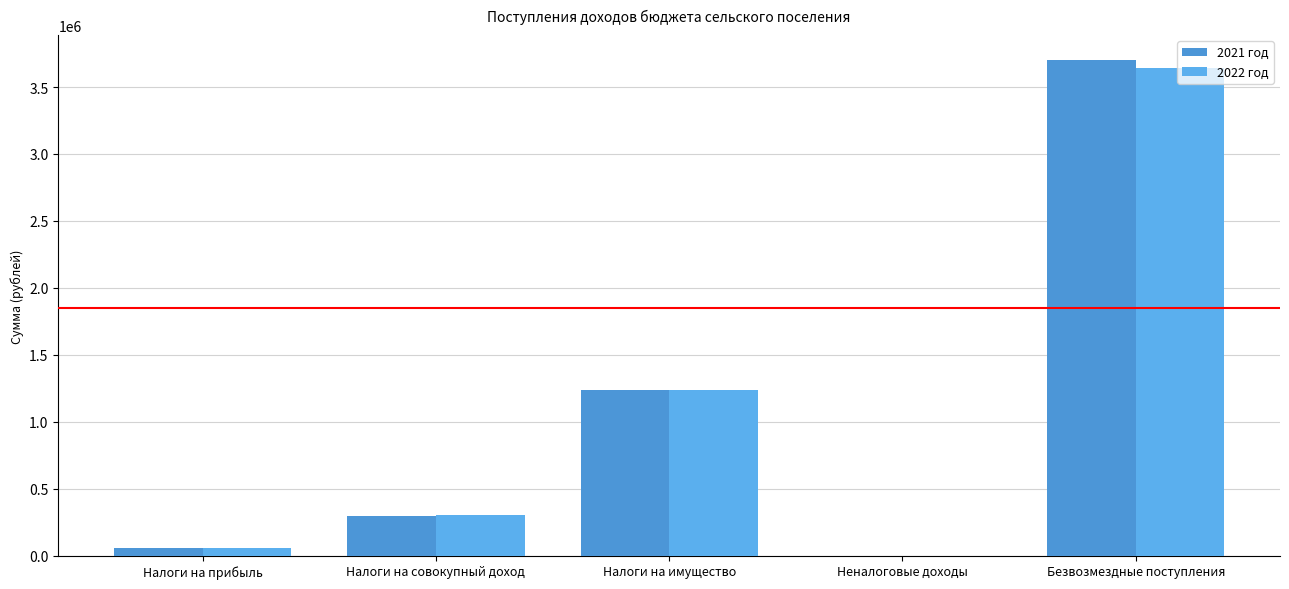

What is the value of the 2021 год bar at the 1st from the left?

55000